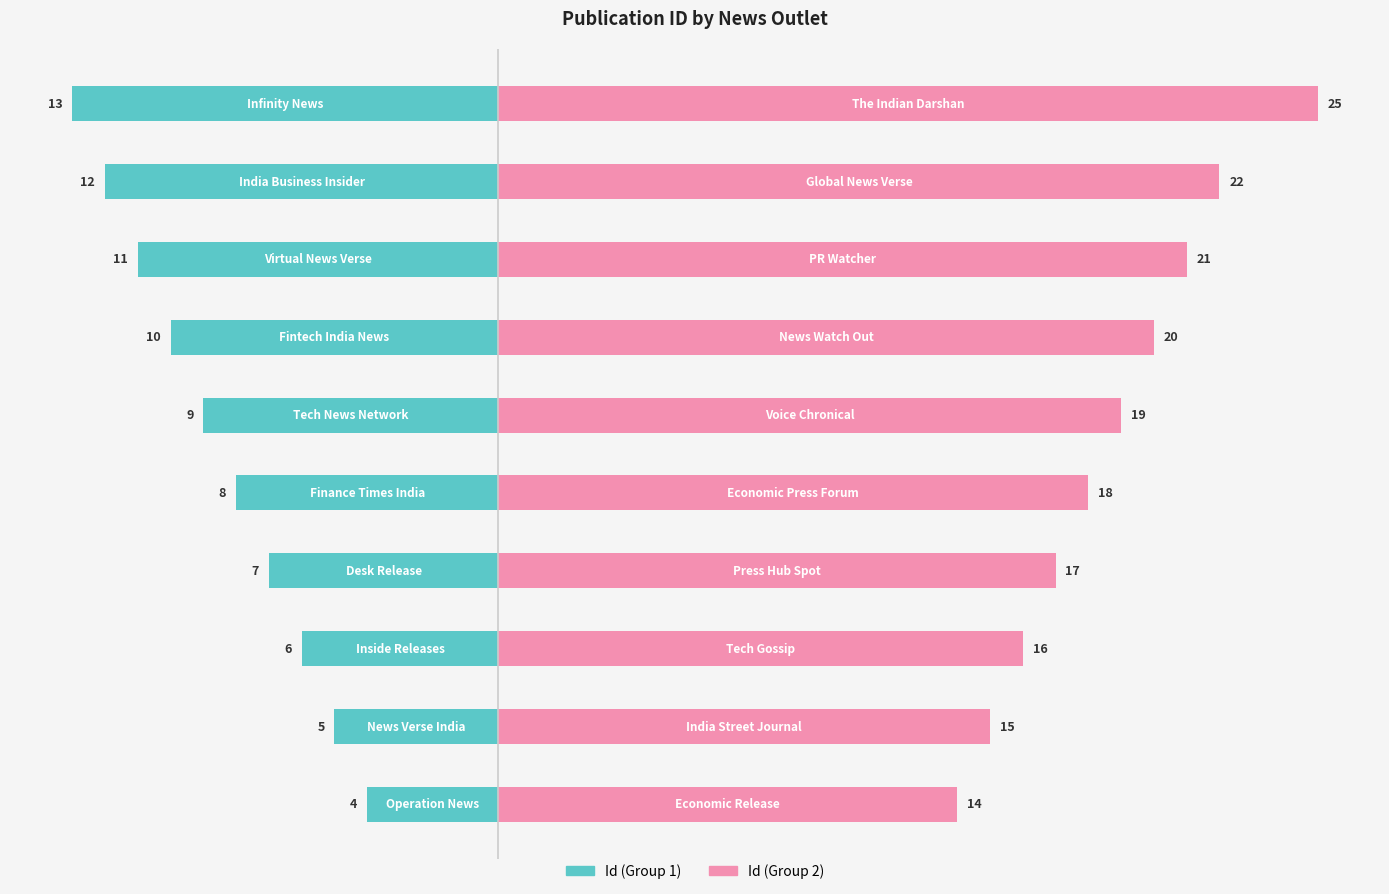

Which series has the widest spread of values?

Id (Group 2)